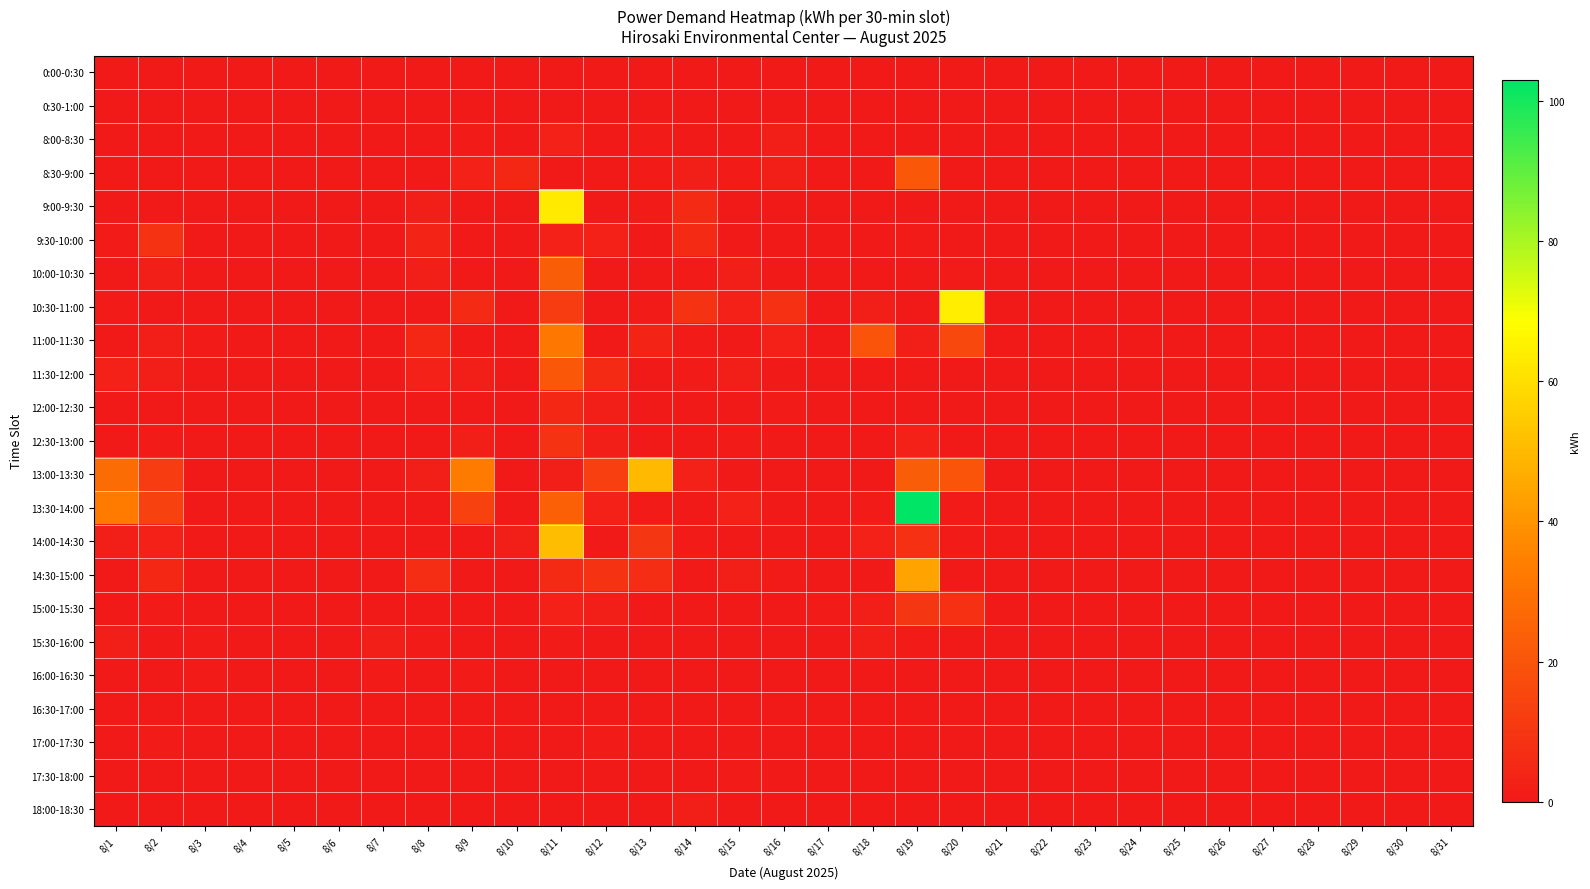

Which series has the largest total across all categories?

13:30-14:00